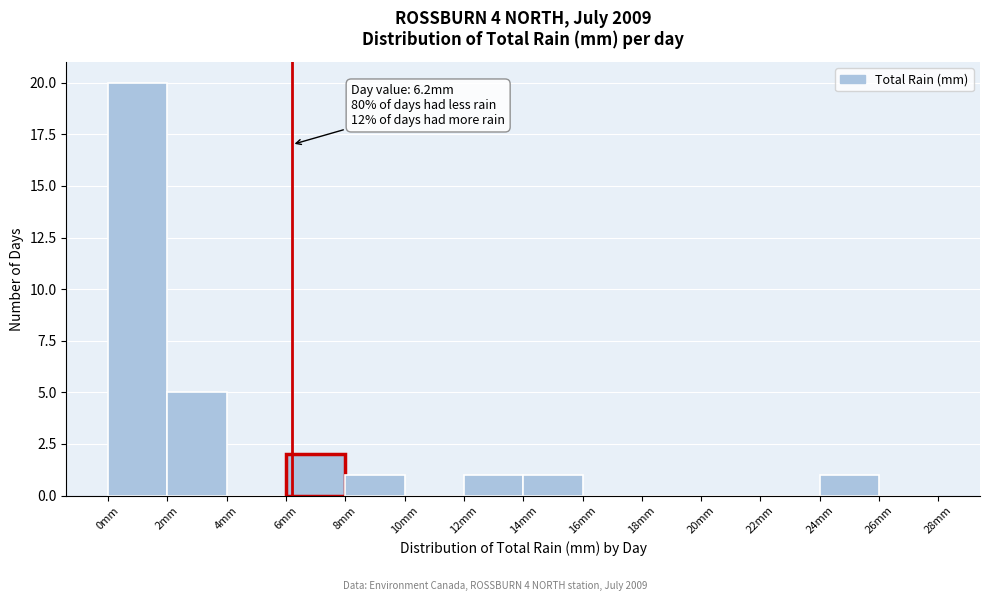

Over which range of the x-axis is the bar tallest?

0 to 2